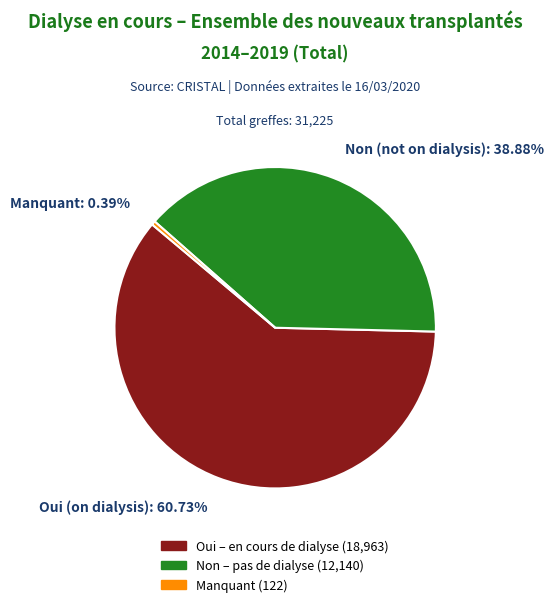

Is there any slice that represents more than half of the pie?

Yes